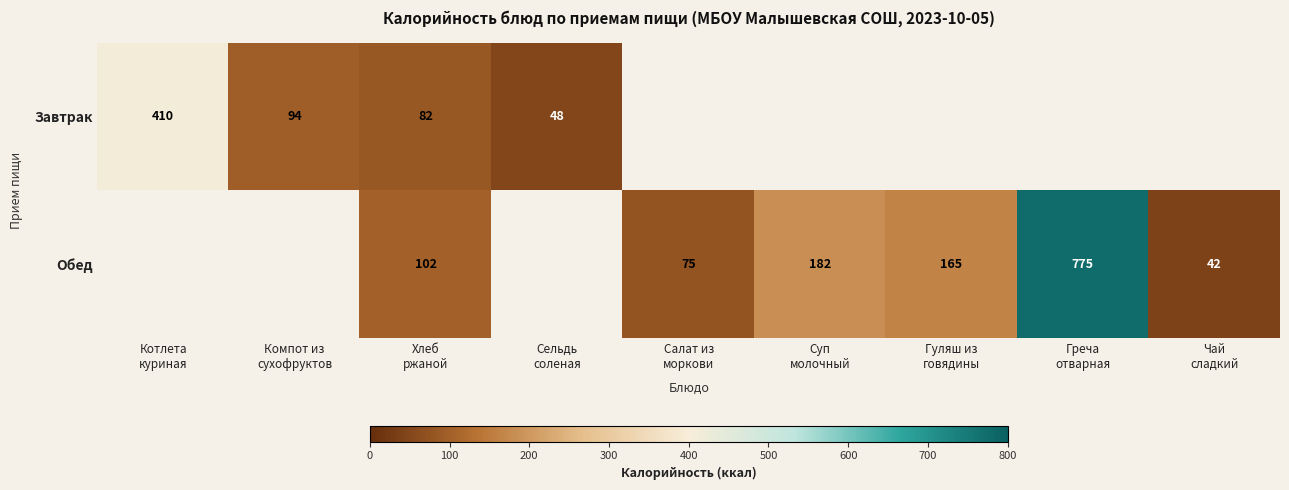

At which label is Завтрак closest to 229?

Компот из сухофруктов